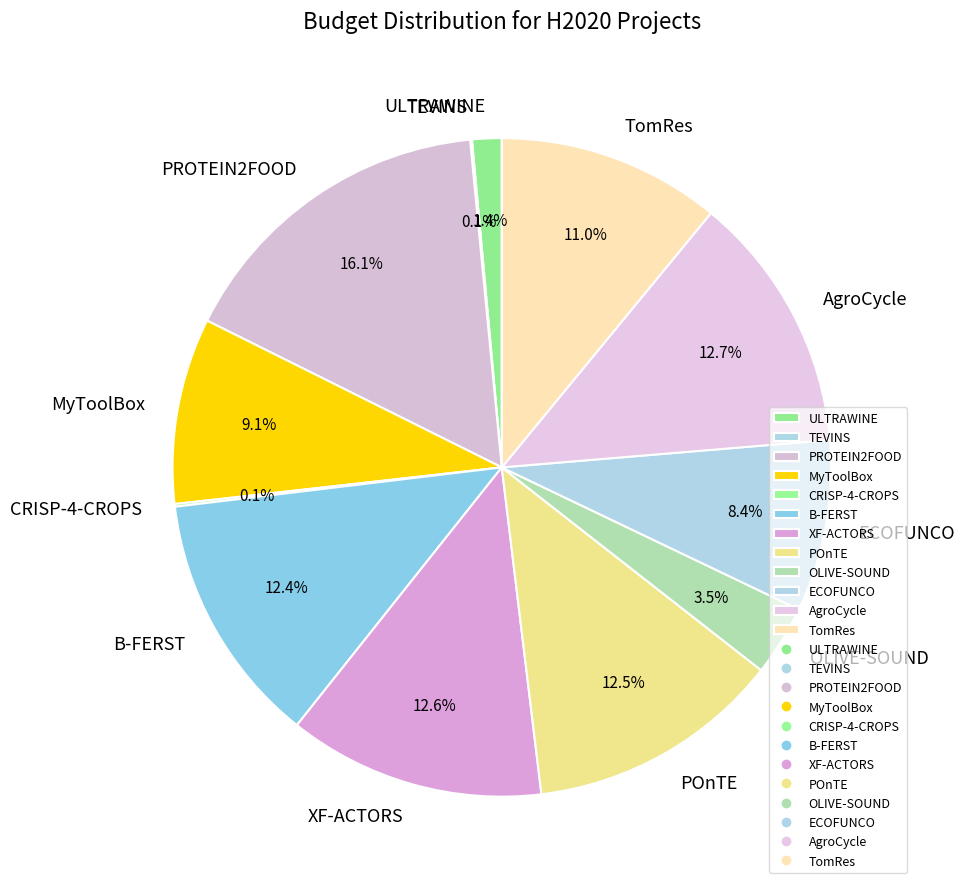

To the nearest percent, what is the difference between the ECOFUNCO and OLIVE-SOUND slice percentages?

5%